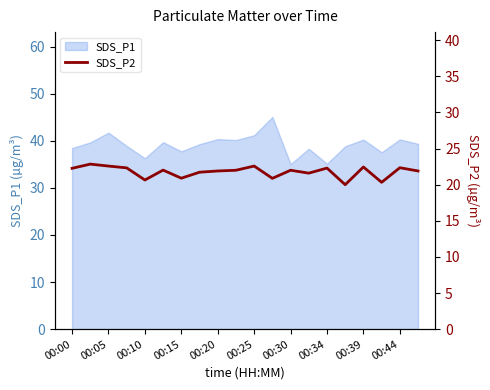

At which category does the data reach its first local peak?

00:05